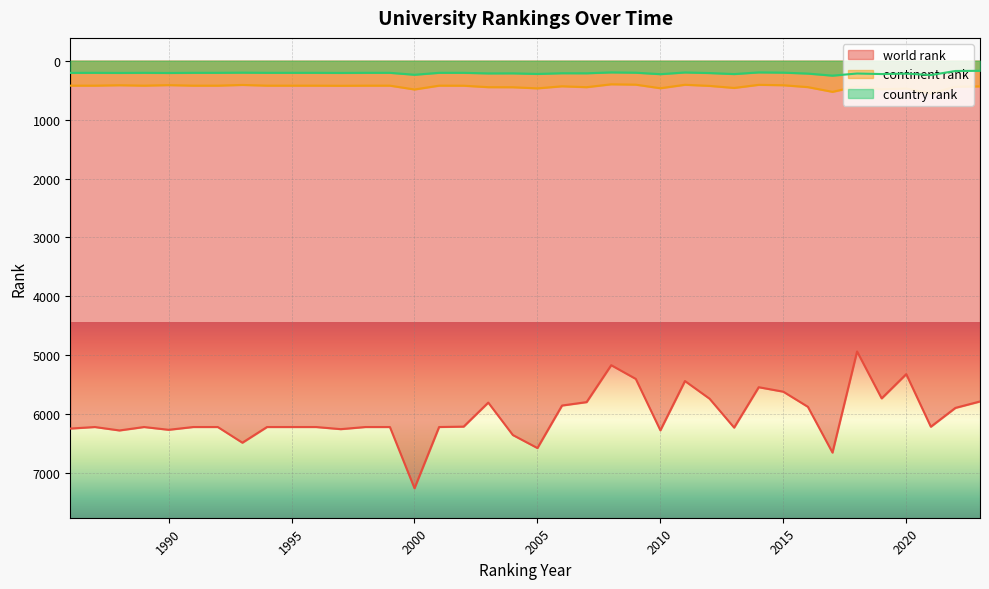

Reading right to left, extract all data points from this chart.

world rank: 5785	5894	6214	5321	5733	4936	6653	5876	5619	5543	6229	5738	5438	6275	5402	5169	5796	5854	6576	6355	5804	6212	6219	7259	6219	6219	6255	6219	6219	6219	6485	6219	6219	6266	6219	6277	6219	6245
continent rank: 435	442	556	472	485	436	528	448	416	409	462	427	408	467	406	400	449	434	469	450	449	424	423	488	423	423	425	423	423	423	411	423	423	414	423	416	423	423
country rank: 171	174	243	219	226	217	253	218	202	198	226	209	199	228	203	198	213	212	224	214	215	205	205	238	205	205	207	205	205	205	202	205	205	208	205	207	205	206